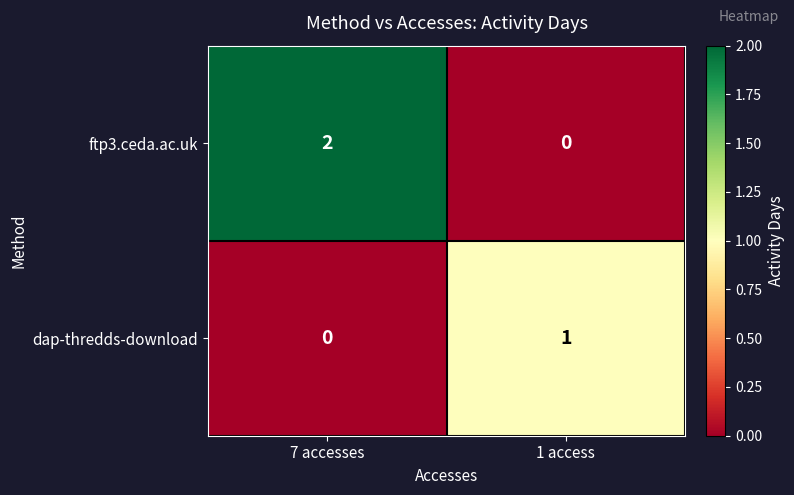

At which category is the sum across all series the highest?

7 accesses